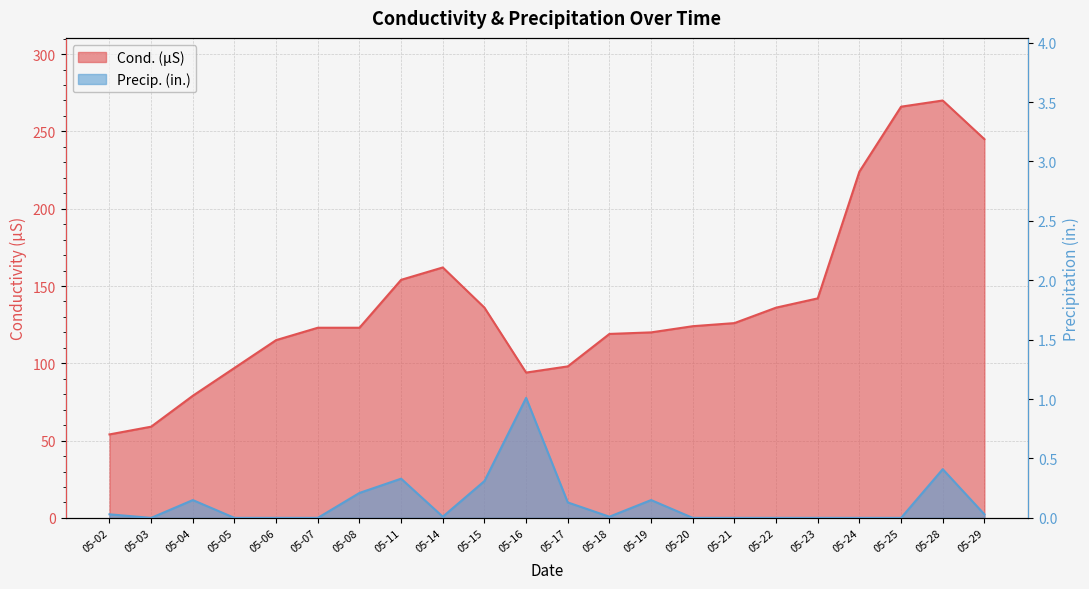

What value does the Precip. (in.) series have at 05-19?

0.1